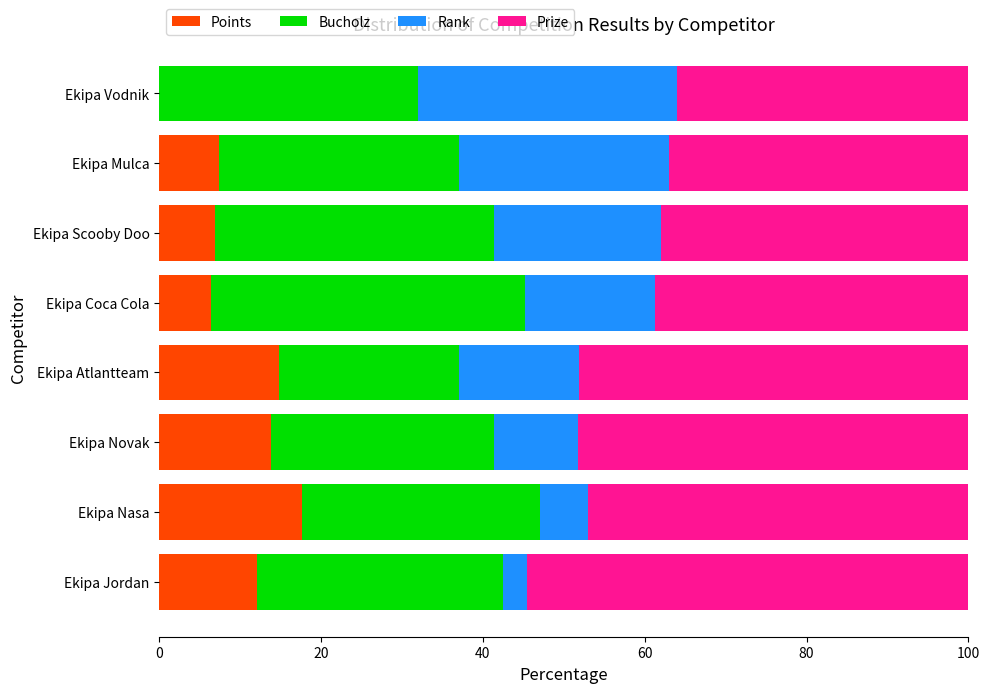

What is the sum of the Points values at Ekipa Vodnik and Ekipa Nasa?

17.6